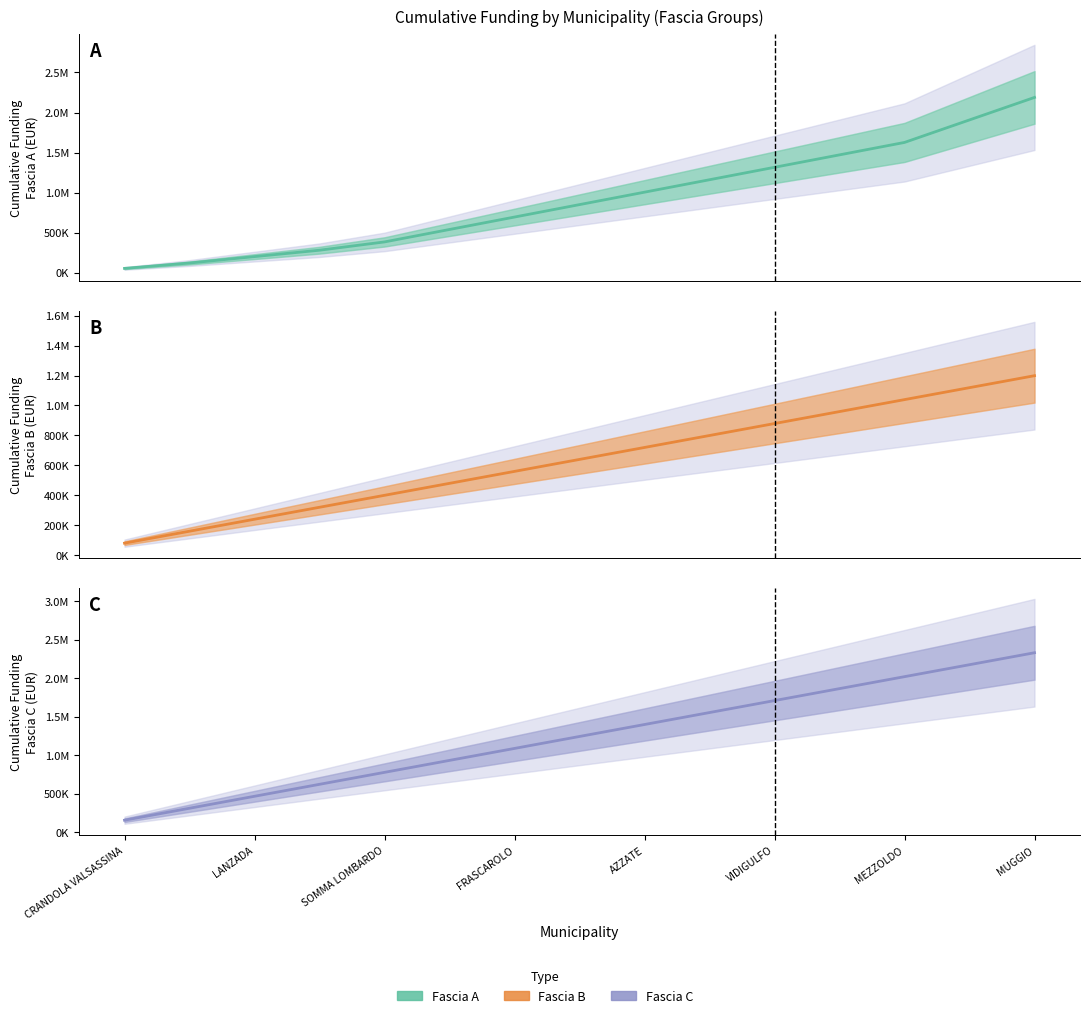

The value at FRASCAROLO is 1601062. True or false?

False